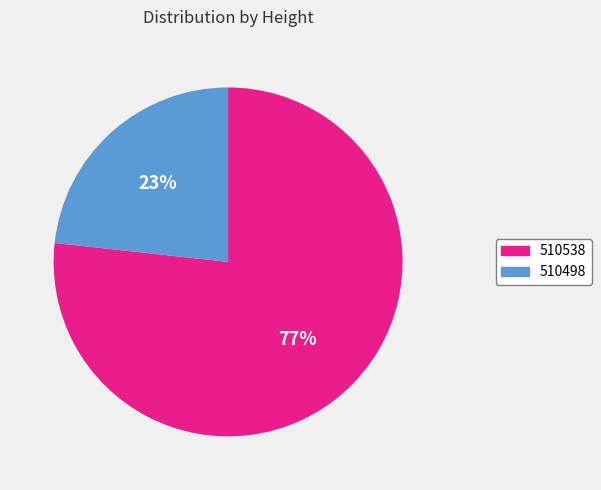

Between 510498 and 510538, which is larger?

510538